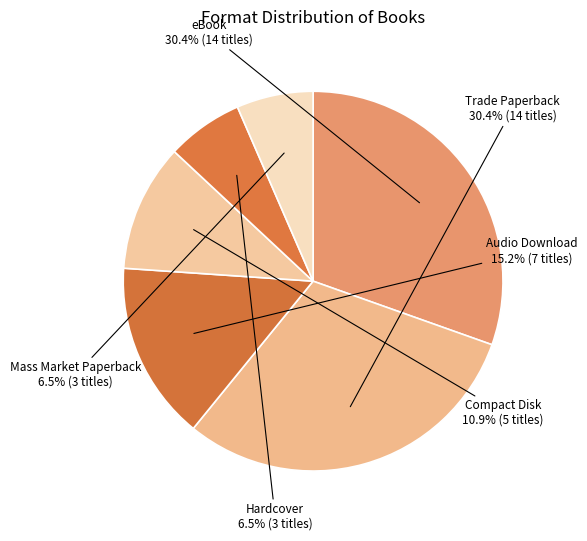

To the nearest percent, what is the combined percentage of Compact Disk and Mass Market Paperback?

17%